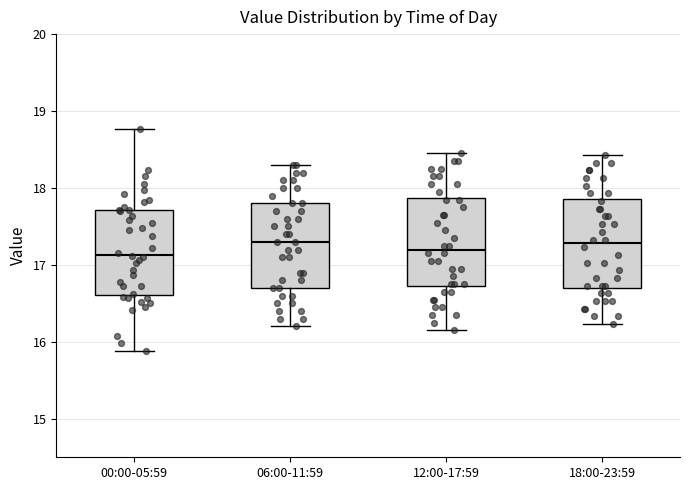

Reading left to right, transcribe this box plot: for each box, give where its median line is, the range the box spans, and where its two whiskers end, as read against the y-axis. The values are not printed on the chart, so give them approximately, as read against the axis.

00:00-05:59: median 17.1, box 16.6 to 17.7, whiskers 15.9 to 18.8
06:00-11:59: median 17.3, box 16.7 to 17.8, whiskers 16.2 to 18.3
12:00-17:59: median 17.2, box 16.7 to 17.9, whiskers 16.2 to 18.5
18:00-23:59: median 17.3, box 16.7 to 17.9, whiskers 16.2 to 18.4